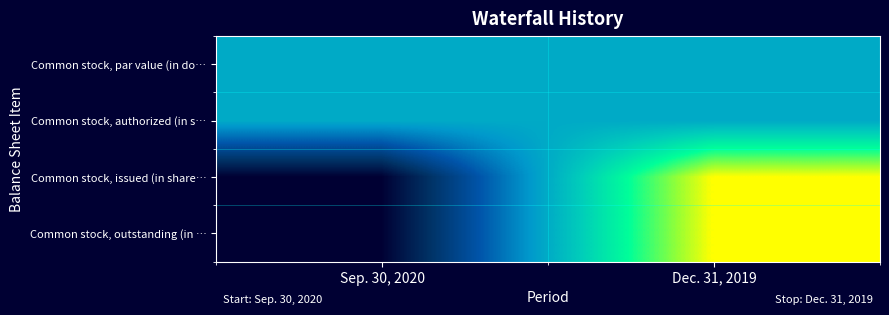

At how many categories does at least one series exceed 0?

2